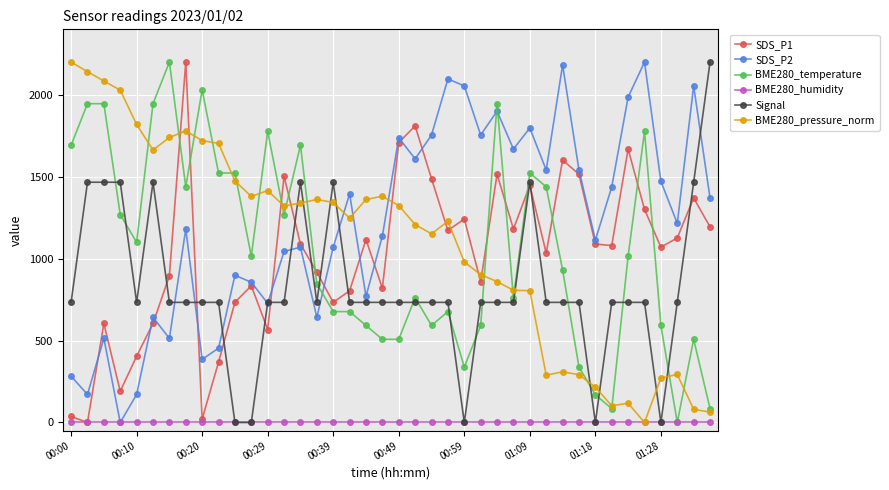

What is the greatest value displayed?

2200.0